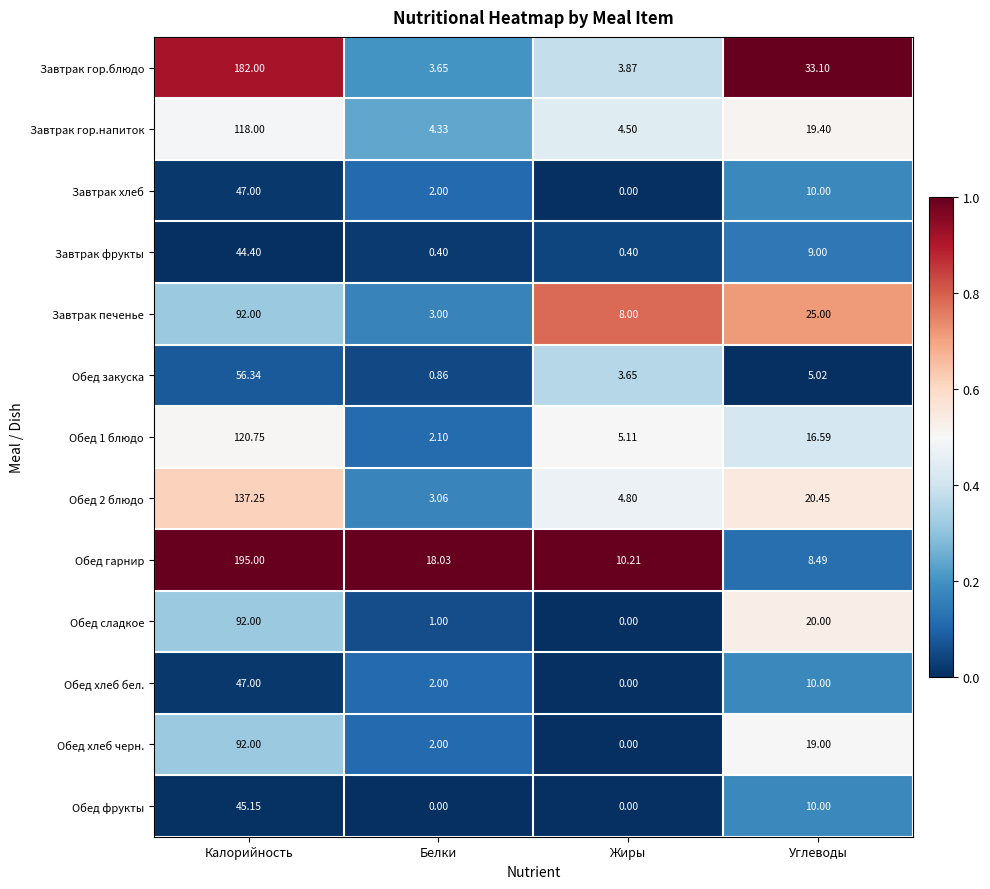

Which series changed the most between Белки and Углеводы?

Завтрак гор.блюдо